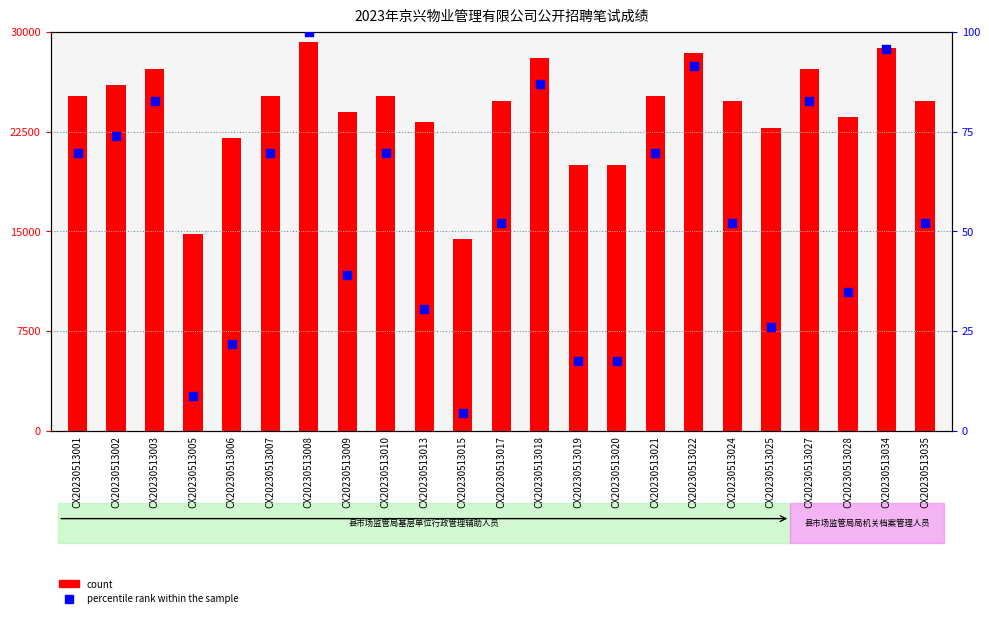

At how many categories does at least one series exceed 17284?

21